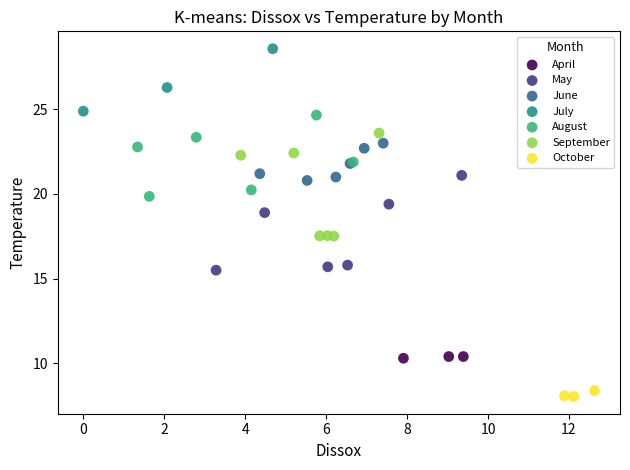

Which series reaches the minimum Y coordinate?

October